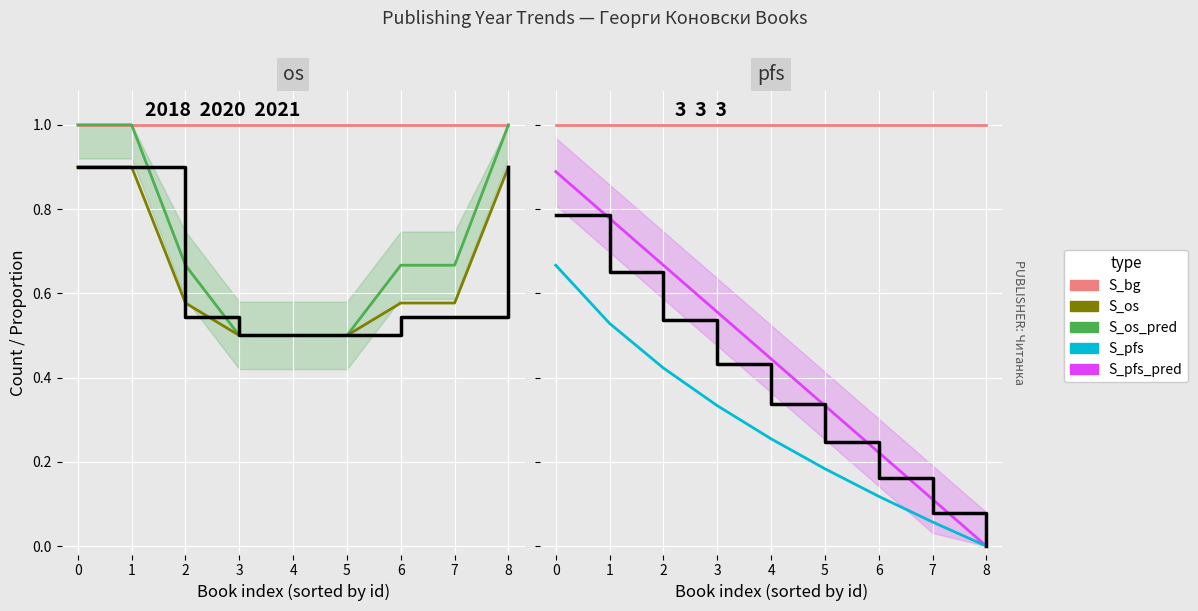

True or false: S_pfs and S_os cross at least once.

False